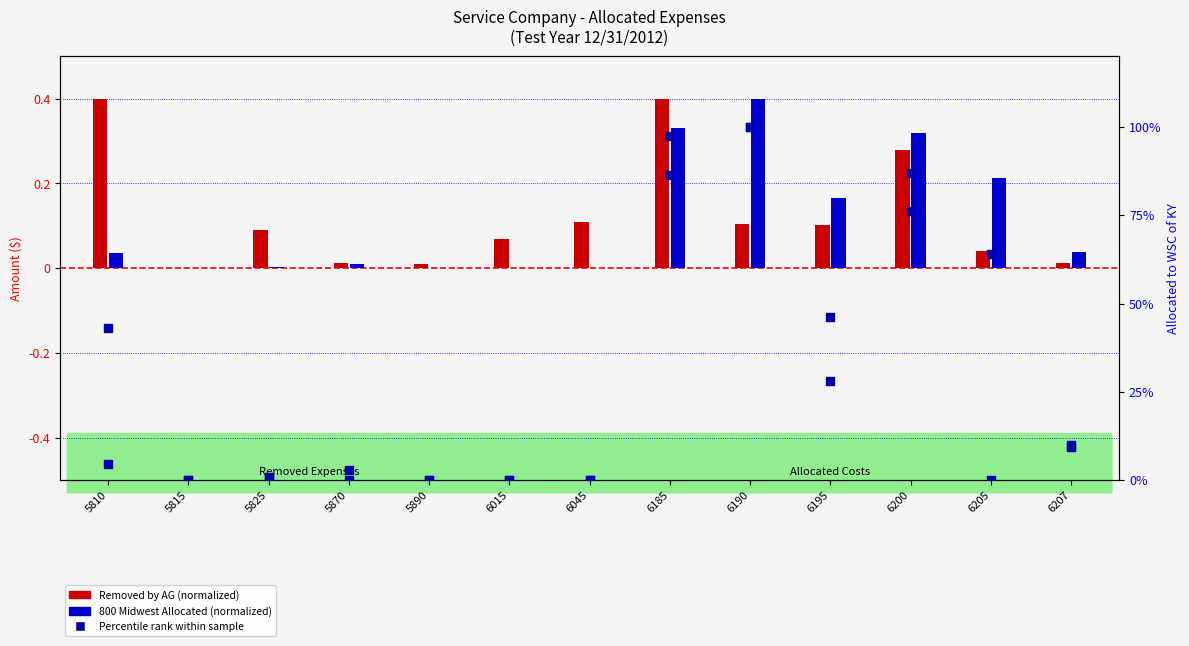

Which series has the largest Y range (max minus min)?

102 UI Allocated (col_18)